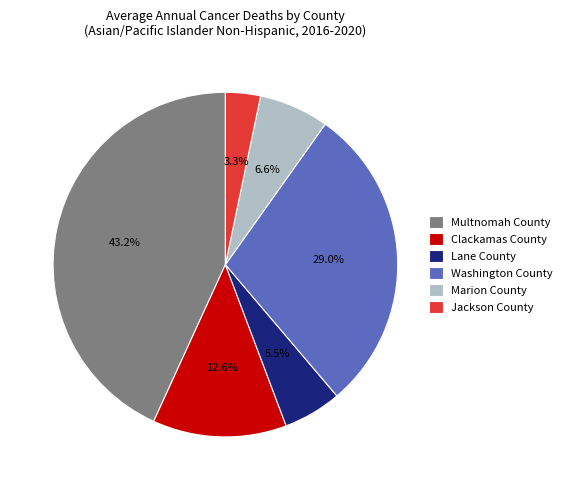

Combined, do Washington County and Clackamas County account for over 50%?

No